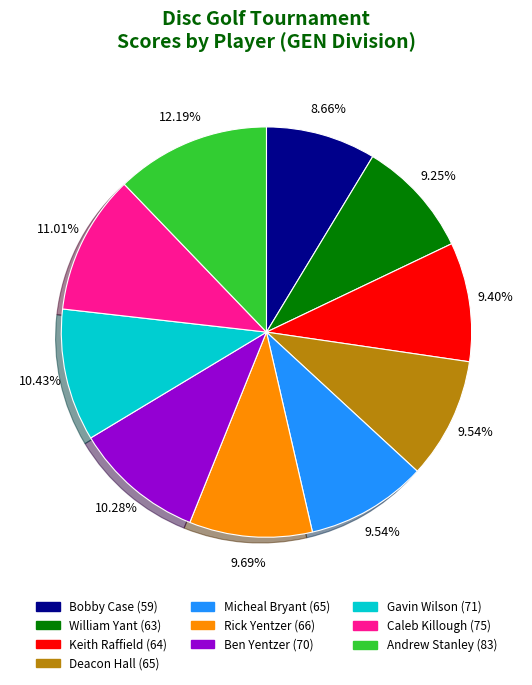

Is it true that Deacon Hall is 10% of the pie?

True